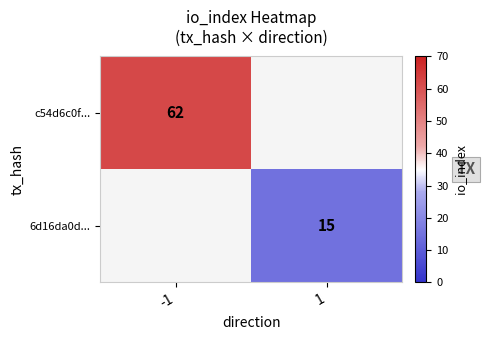

True or false: c54d6c0f... has a value of 98 at -1.

False